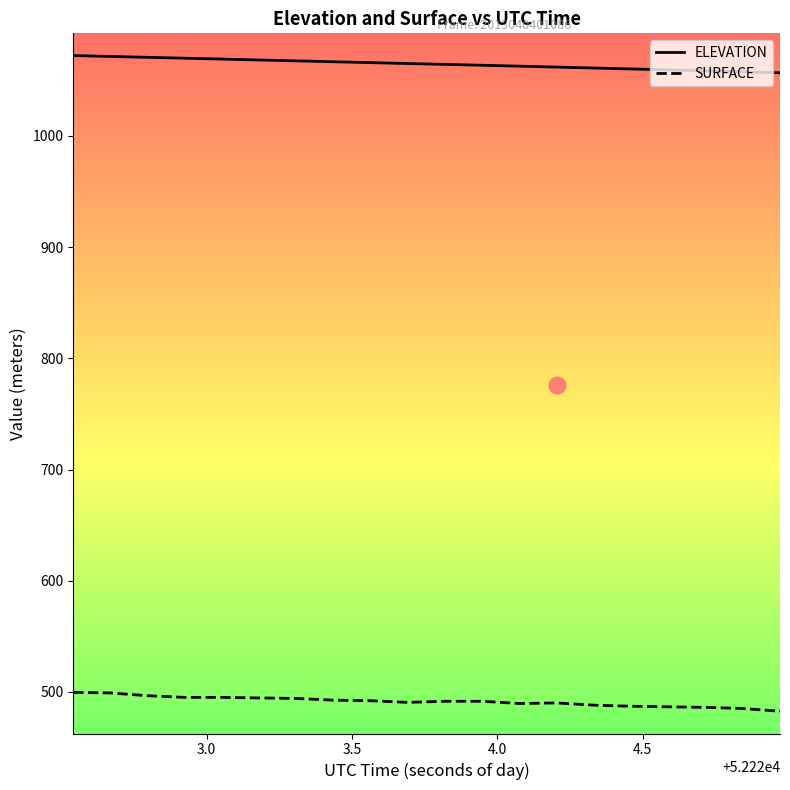

Which series has the largest total across all categories?

ELEVATION